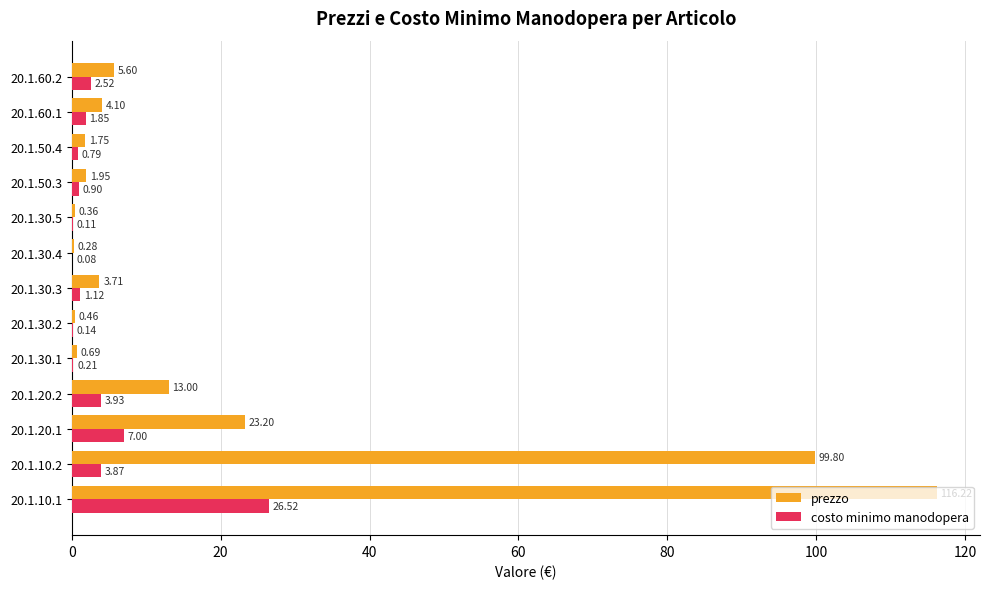

What is the sum of all prezzo values?

271.1